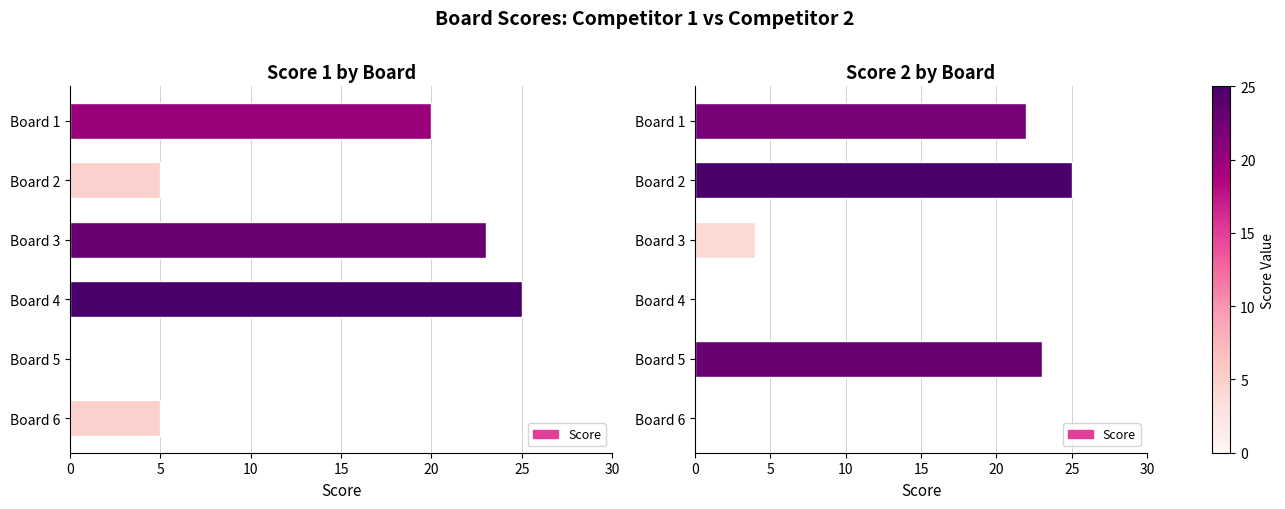

Count the number of categories in the chart.

6